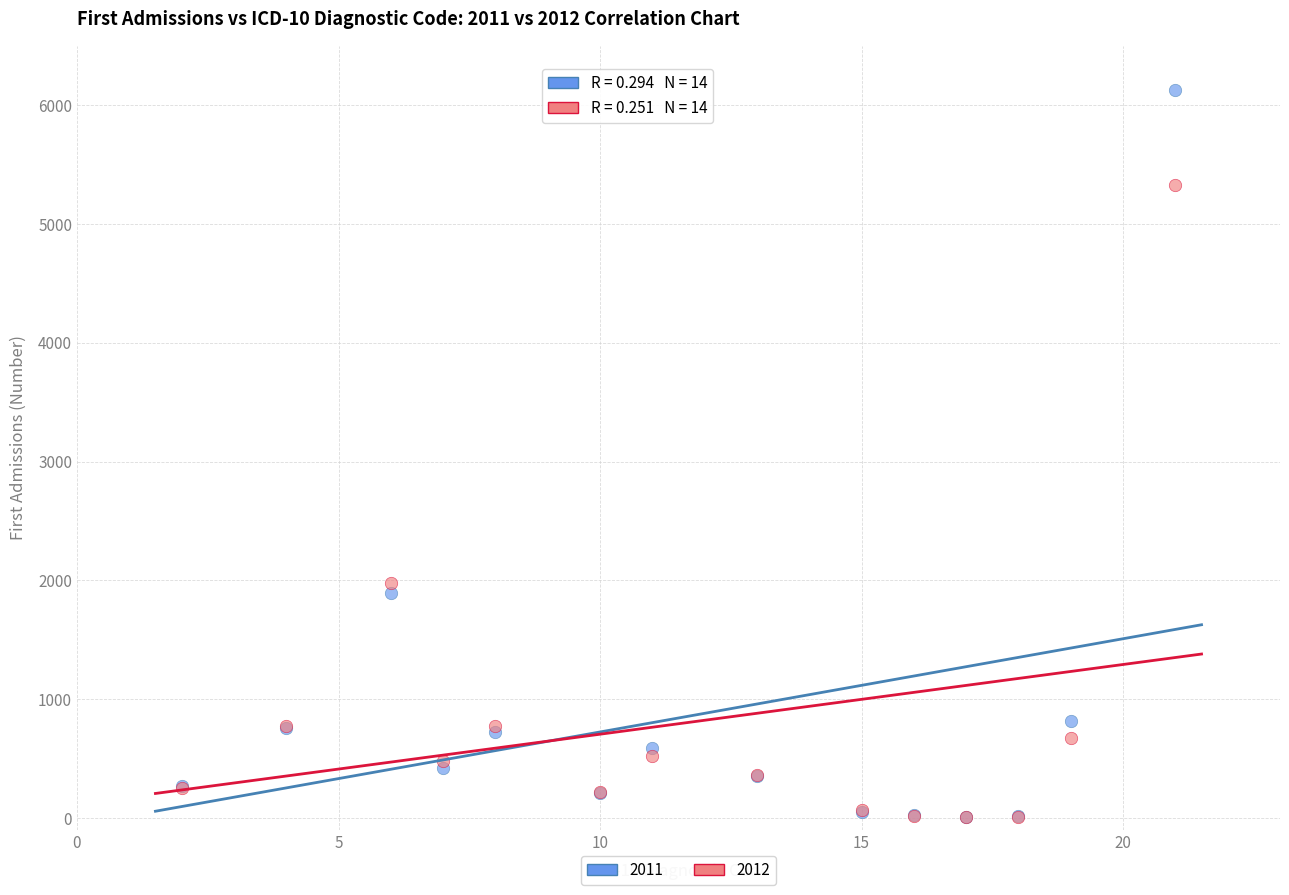

Across all series, what Y value is closest to 3068?

1981